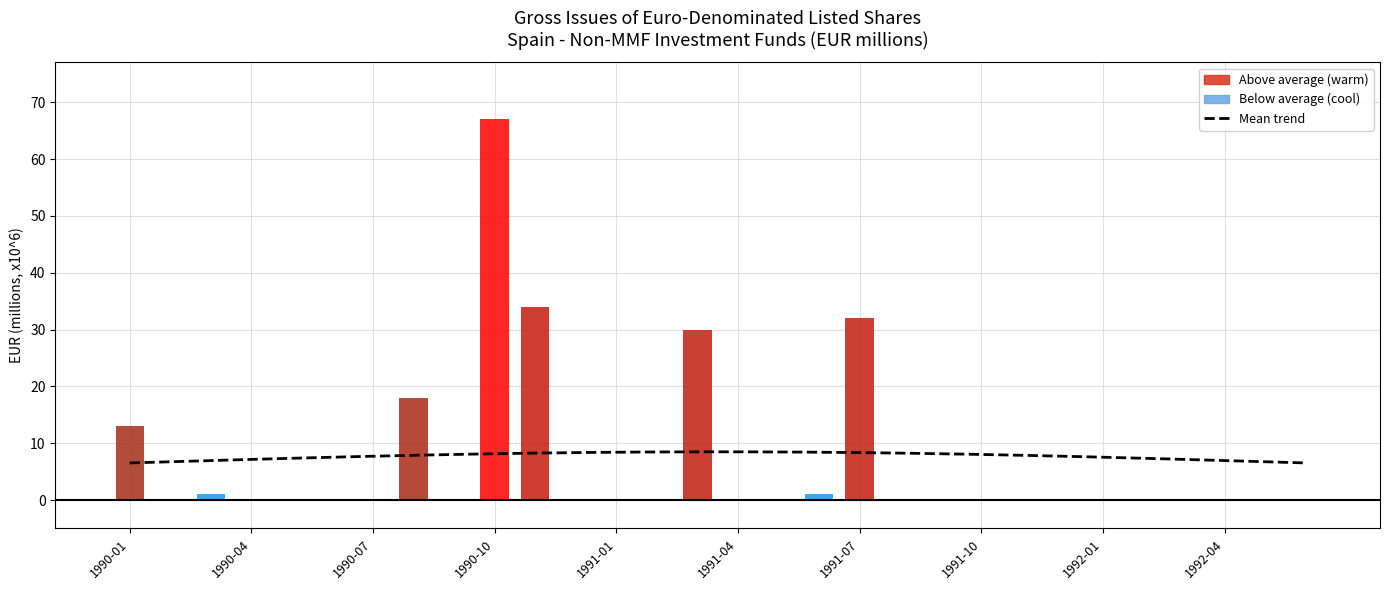

List the labels in order of value, largest first.

1990-10, 1990-11, 1991-07, 1991-03, 1990-08, 1990-01, 1990-03, 1991-06, 1990-02, 1990-04, 1990-05, 1990-06, 1990-07, 1990-09, 1990-12, 1991-01, 1991-02, 1991-04, 1991-05, 1991-08, 1991-09, 1991-10, 1991-11, 1991-12, 1992-01, 1992-02, 1992-03, 1992-04, 1992-05, 1992-06